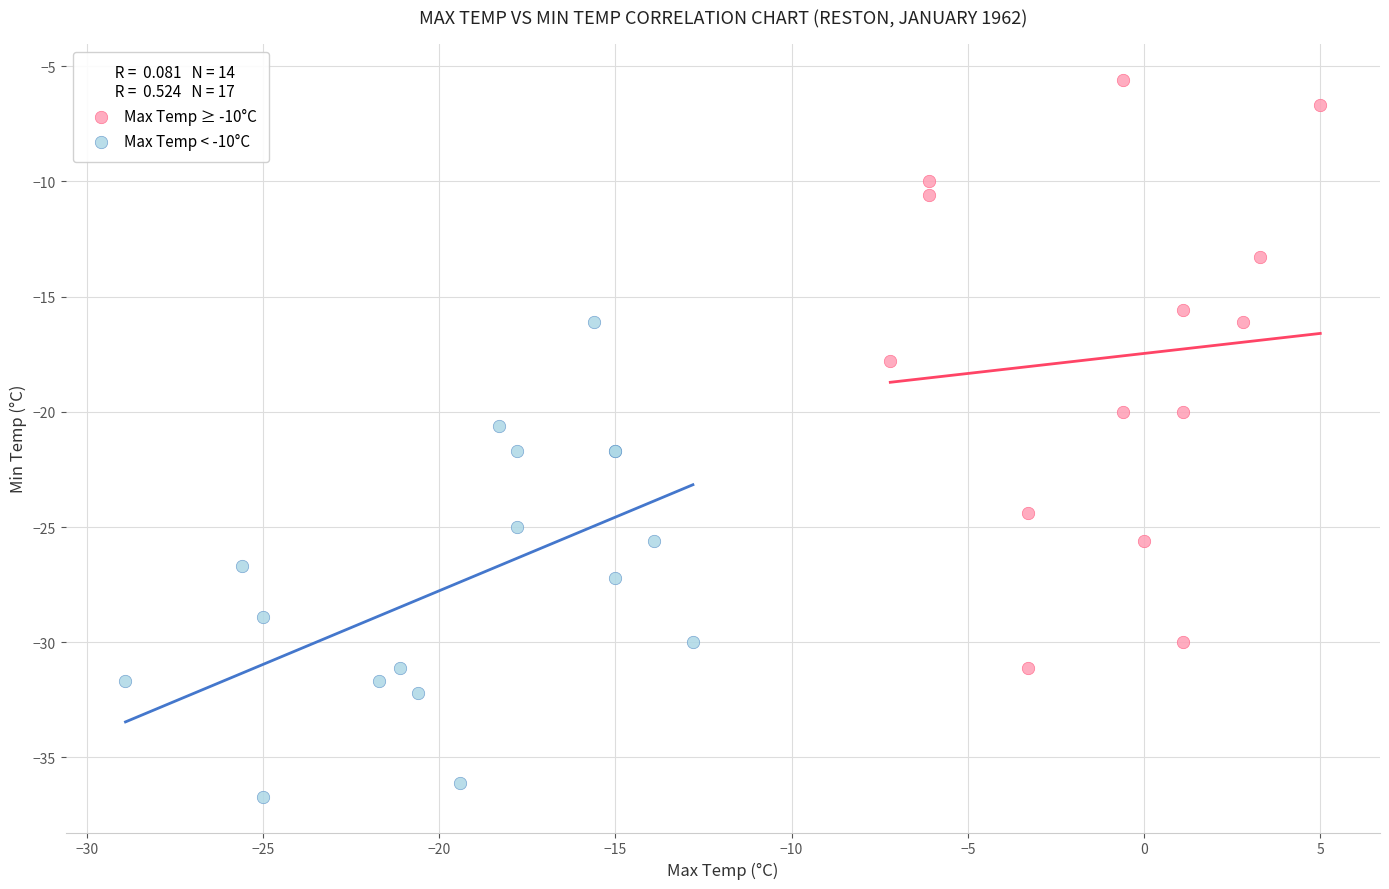

Which series reaches the minimum Y coordinate?

Max Temp < -10°C